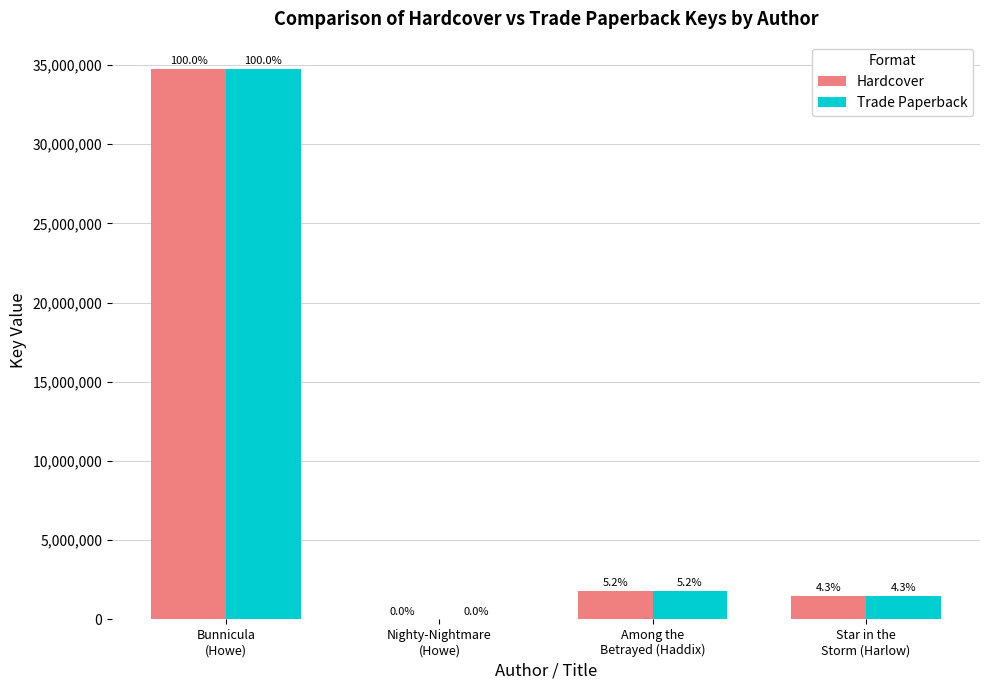

At which label is Trade Paperback closest to 17369712?

Among the
Betrayed (Haddix)